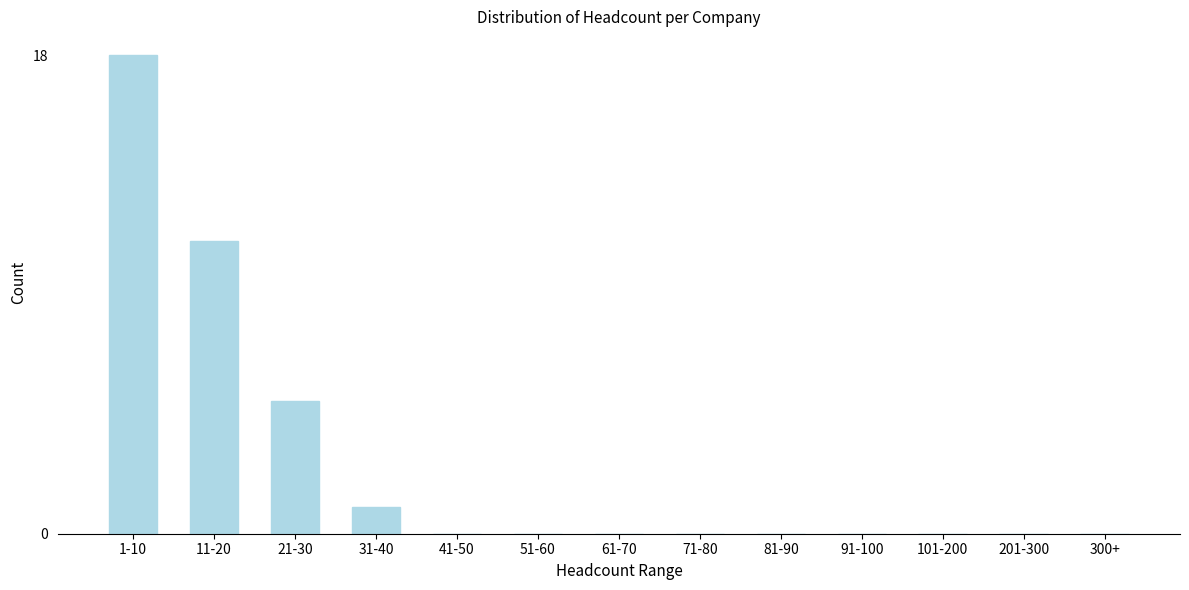

Reading left to right, what are all the values shown in this chart?

1-10=18	11-20=11	21-30=5	31-40=1	41-50=0	51-60=0	61-70=0	71-80=0	81-90=0	91-100=0	101-200=0	201-300=0	300+=0